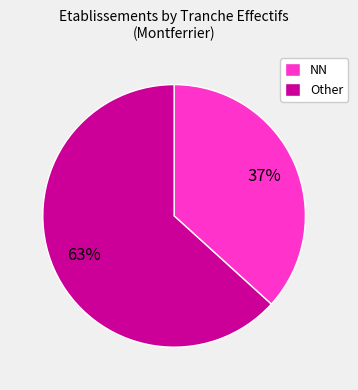

What is the smallest slice in the pie chart?

NN